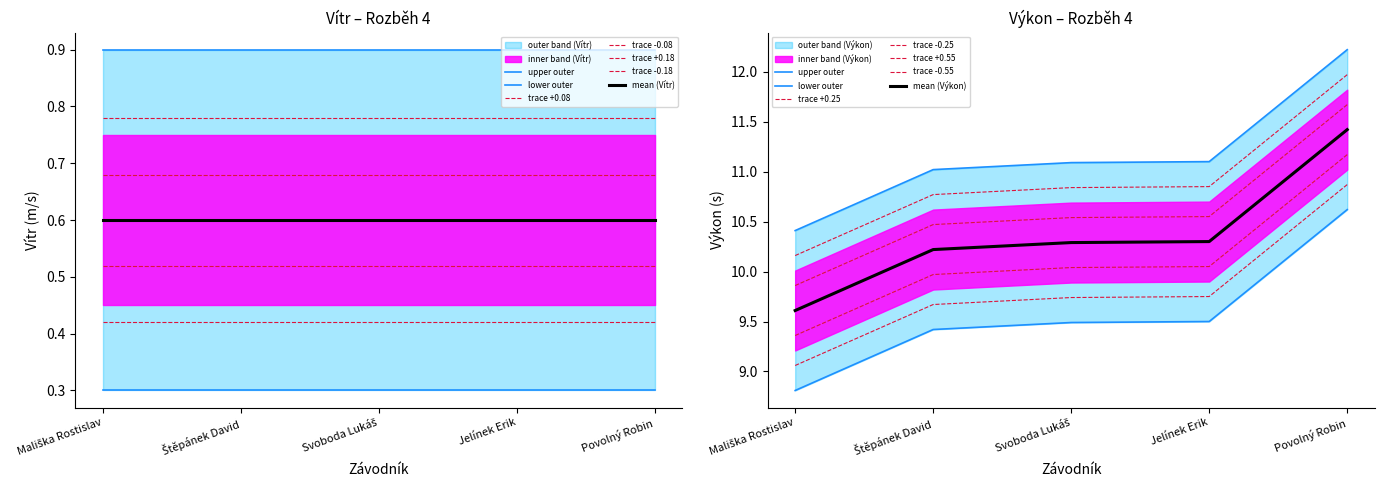

Between Jelínek Erik and Povolný Robin, which is larger?

Povolný Robin